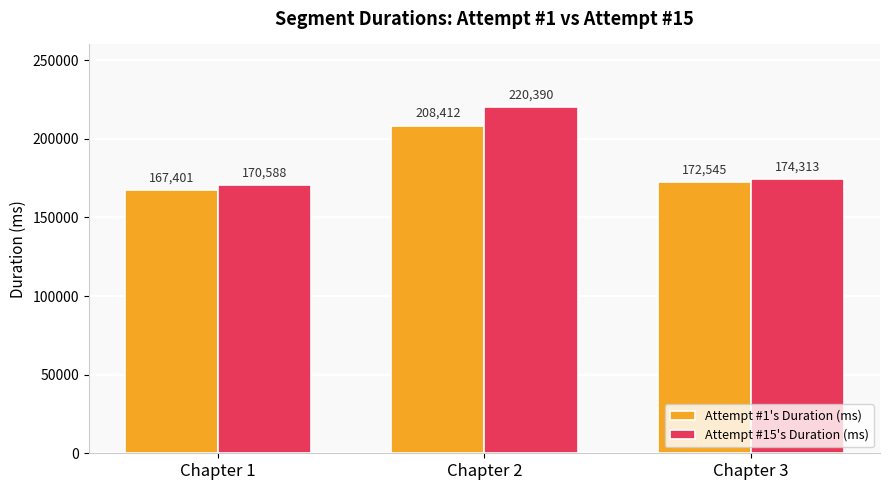

How many bars are there in each group?

2